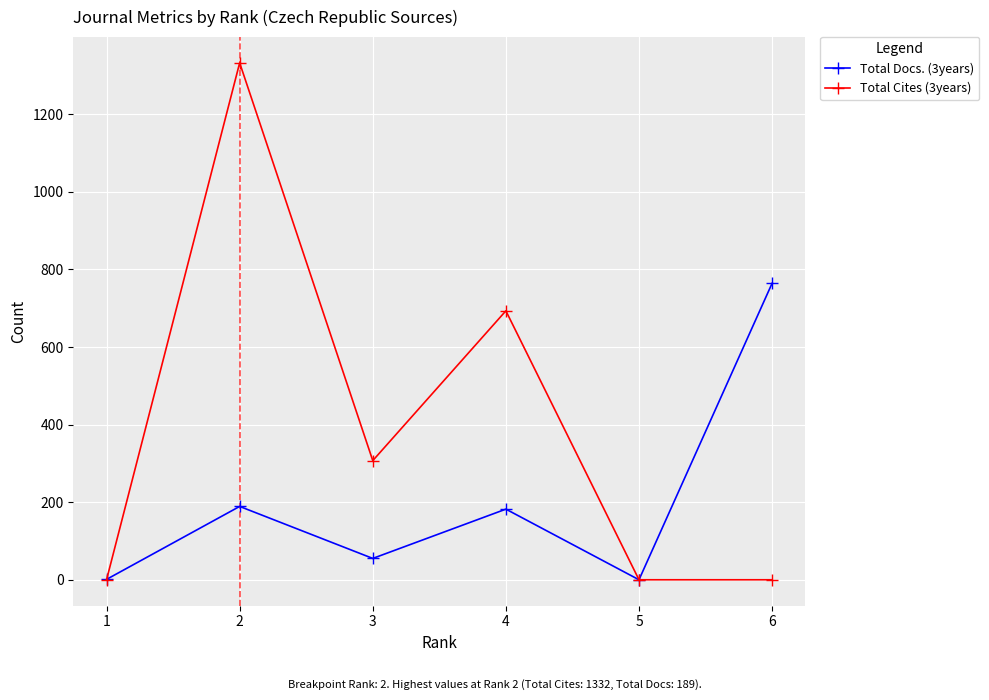

Where is the first local minimum for Total Docs. (3years)?

3